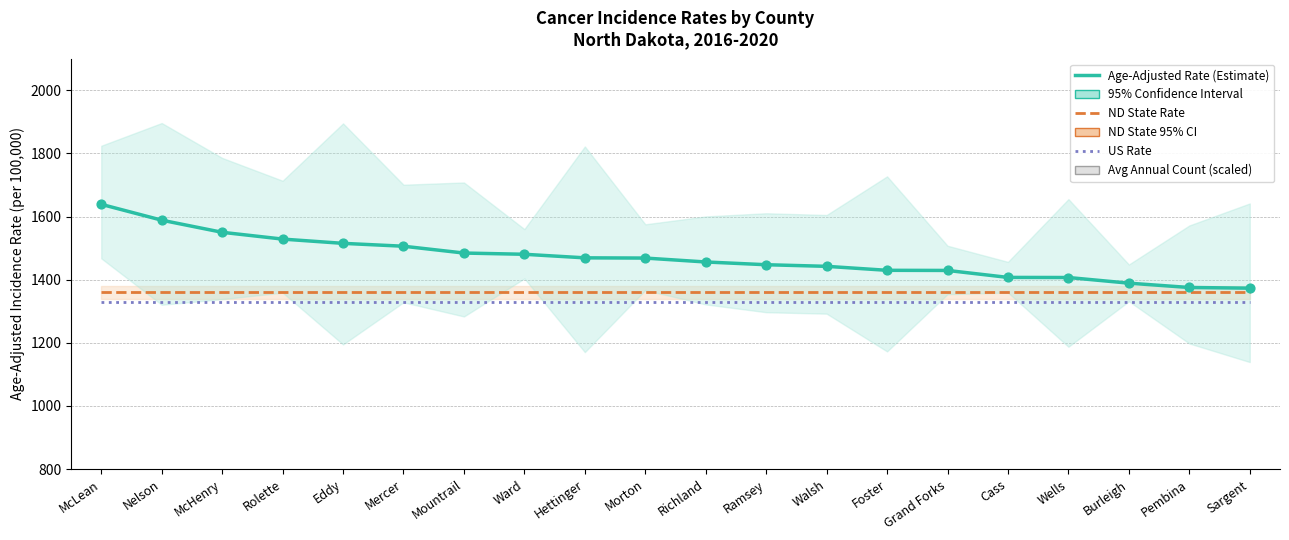

Is the value of Avg Annual Count (scaled) at Cass greater than the value of Age-Adjusted Rate at McLean?

No